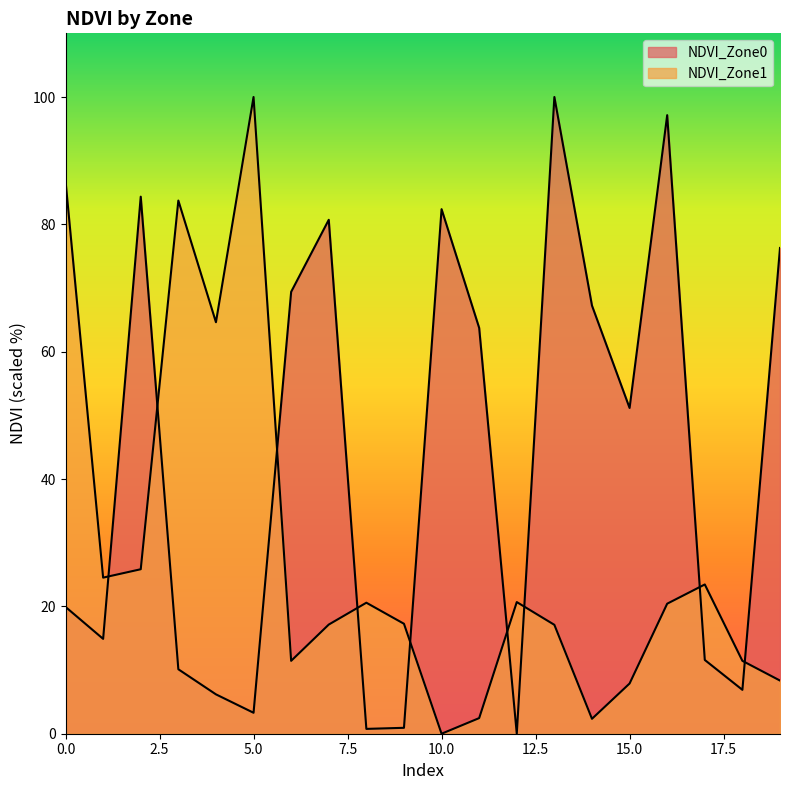

At which category does NDVI_Zone1 reach its first local valley?

1